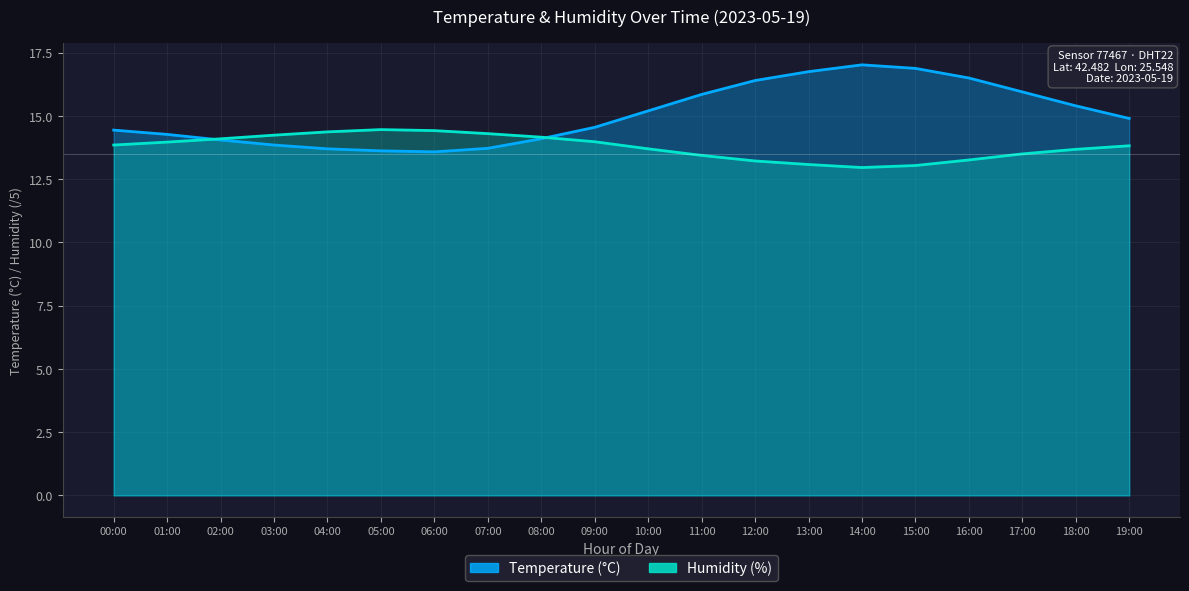

Reading left to right, list all the values displayed in this chart.

temperature: 14.4	14.3	14.1	13.8	13.7	13.6	13.6	13.7	14.1	14.6	15.2	15.8	16.4	16.8	17.0	16.9	16.5	15.9	15.4	14.9
humidity: 13.8	14.0	14.1	14.2	14.4	14.5	14.4	14.3	14.2	14.0	13.7	13.4	13.2	13.1	13.0	13.0	13.3	13.5	13.7	13.8